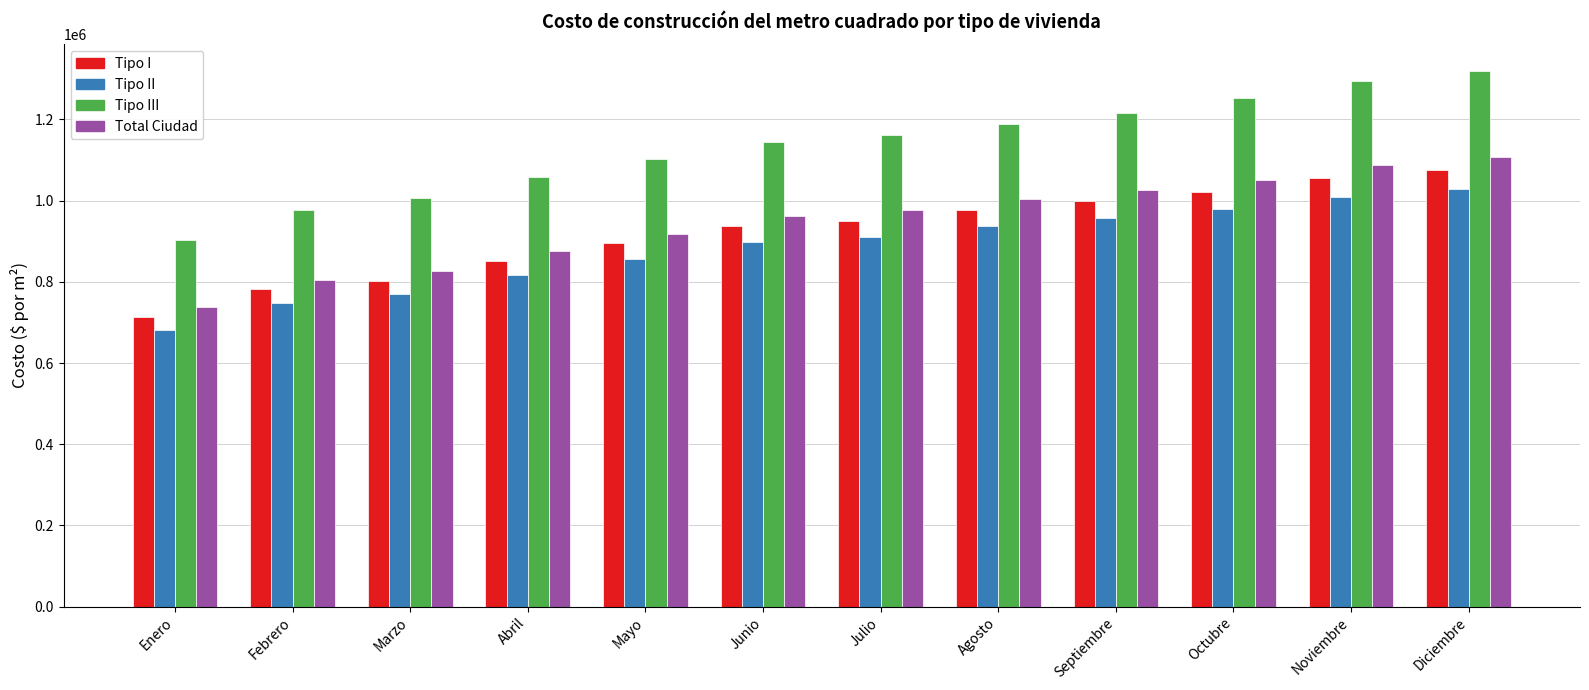

Which series has the largest total across all categories?

Tipo III